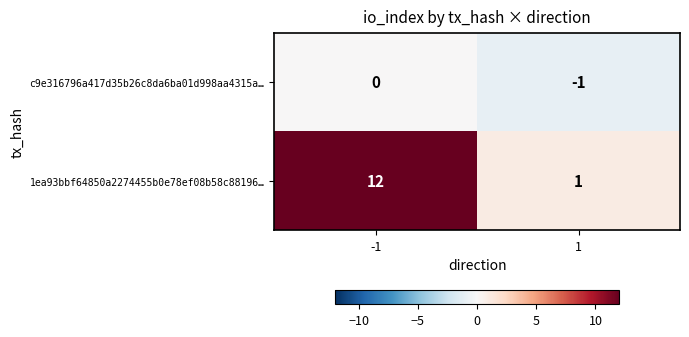

Reading left to right, transcribe all the data shown in this chart.

c9e316796a417d35b26c8da6ba01d998aa4315a…: 0	-1
1ea93bbf64850a2274455b0e78ef08b58c88196…: 12	1